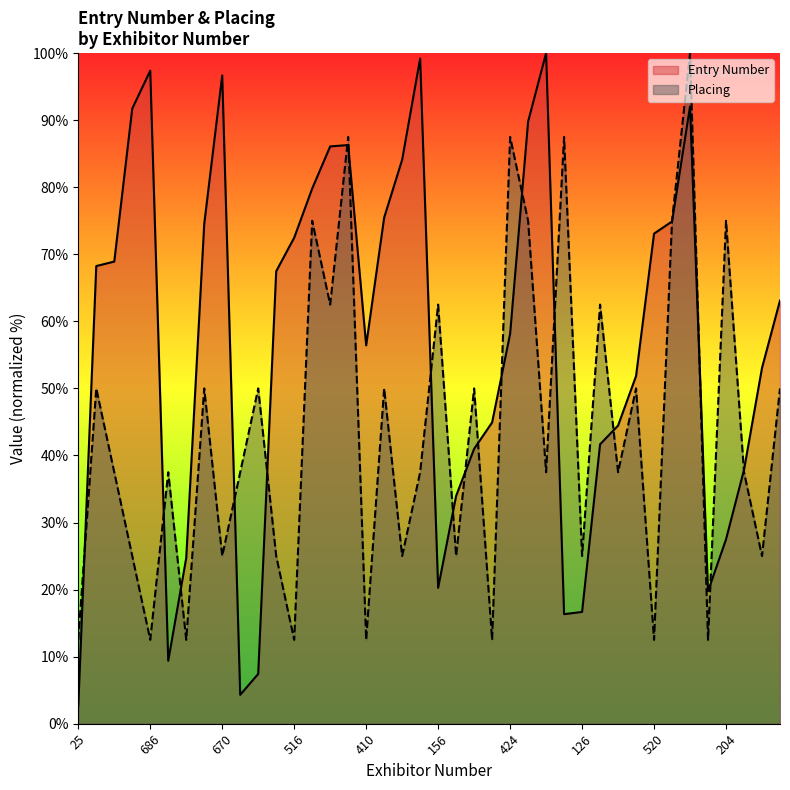

What are all the series names shown in the legend?

Entry Number, Placing